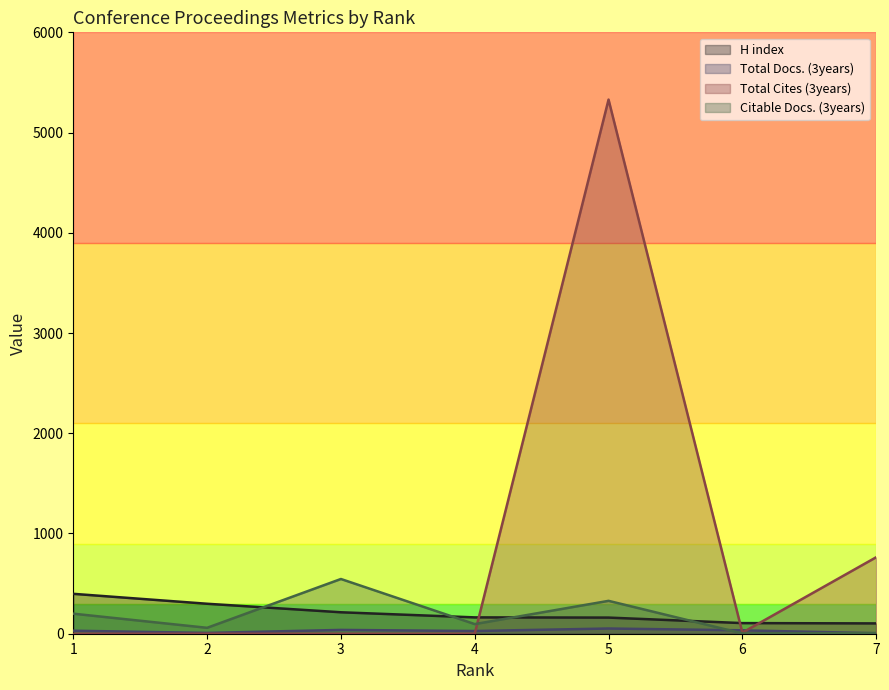

Which series changed the most between 1 and 4?

H index